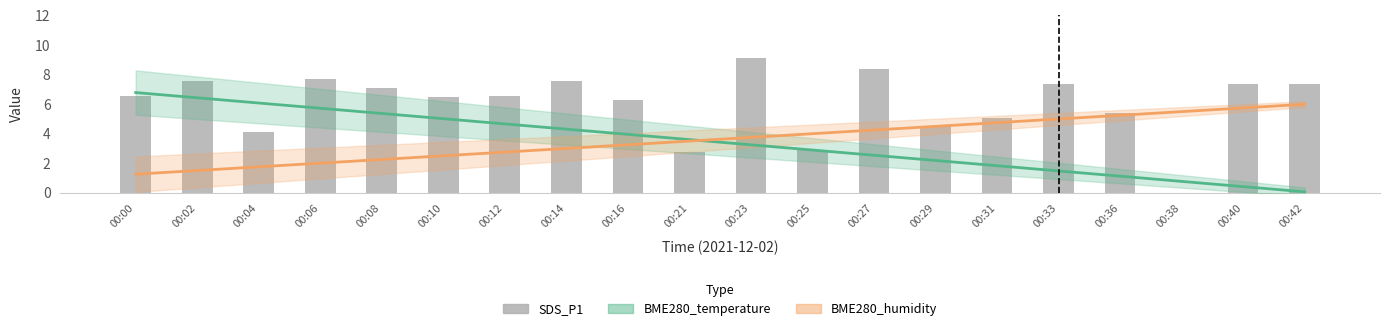

Between 00:06 and 00:38, which series saw the biggest shift?

SDS_P1